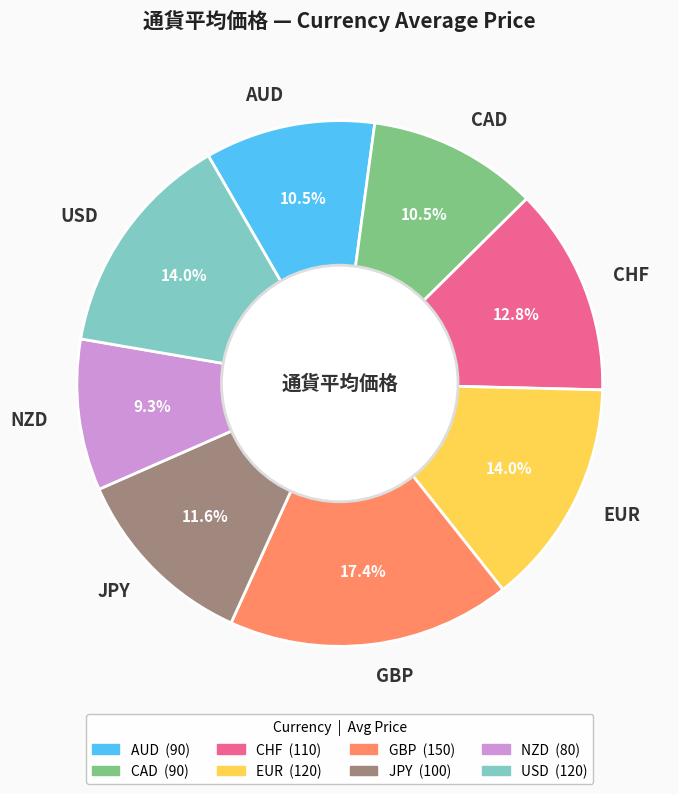

How much of the chart is everything except USD?

86.0%